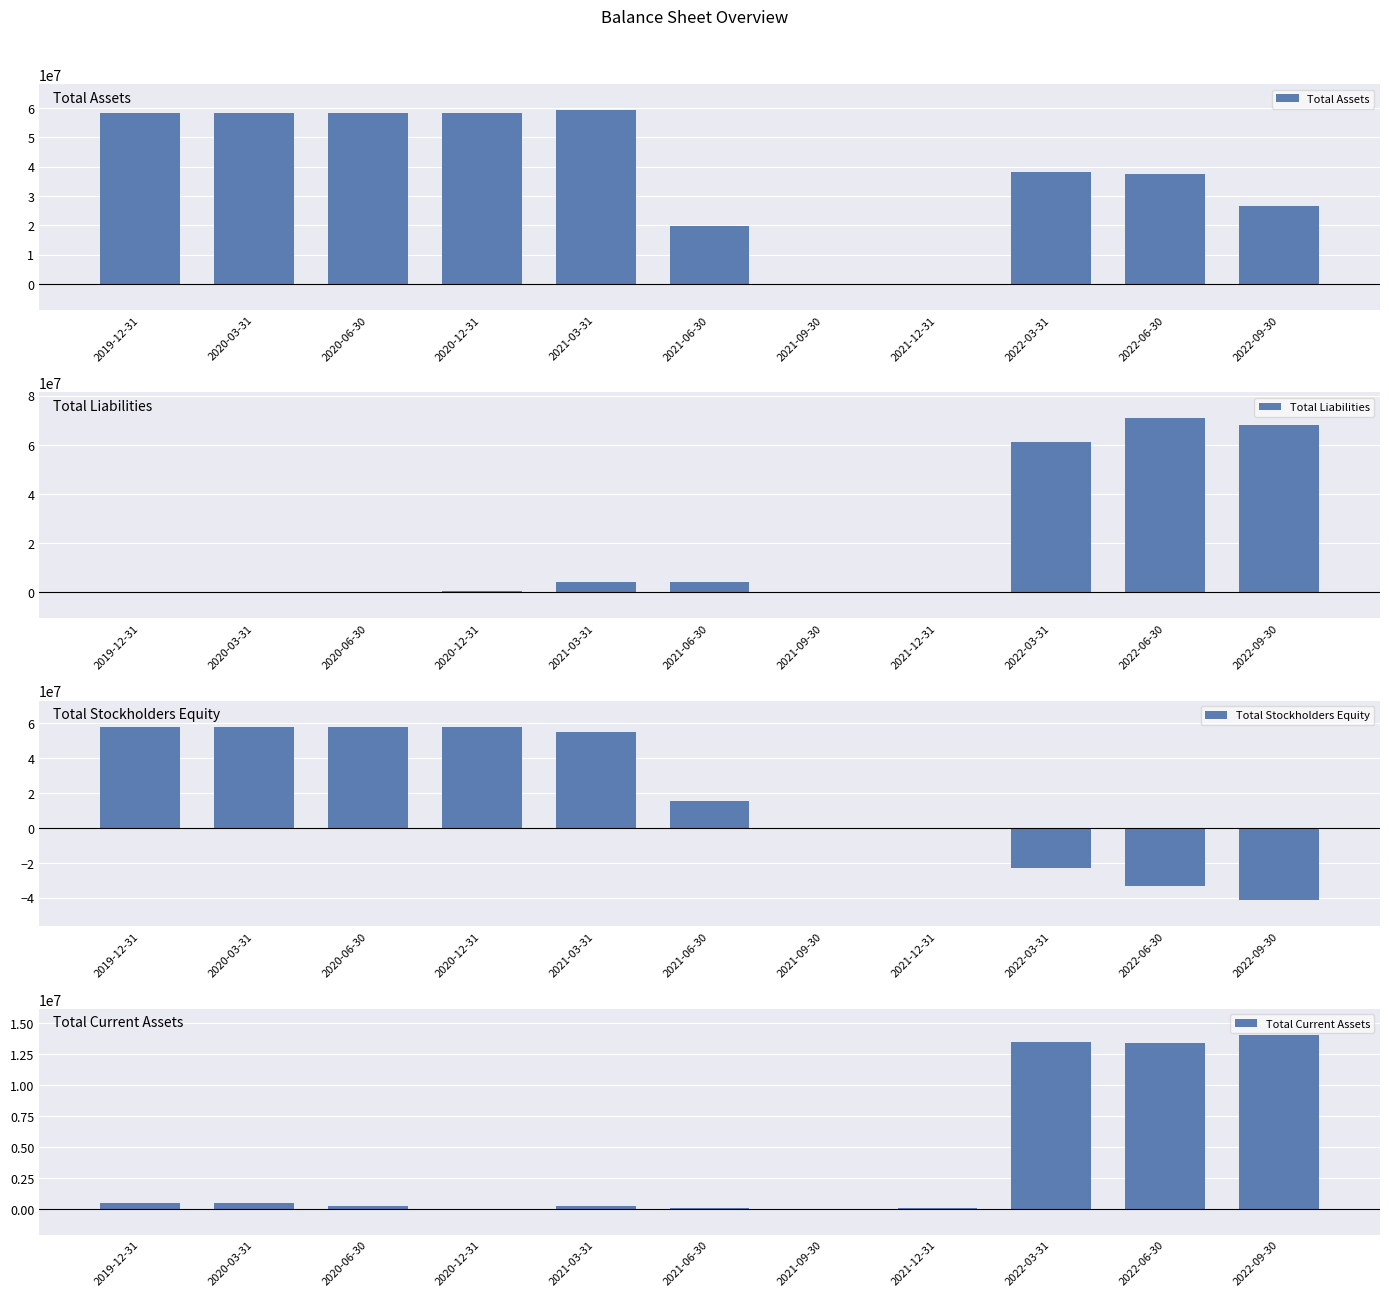

What is the difference between the maximum and minimum values in the Total Liabilities series?

70658562